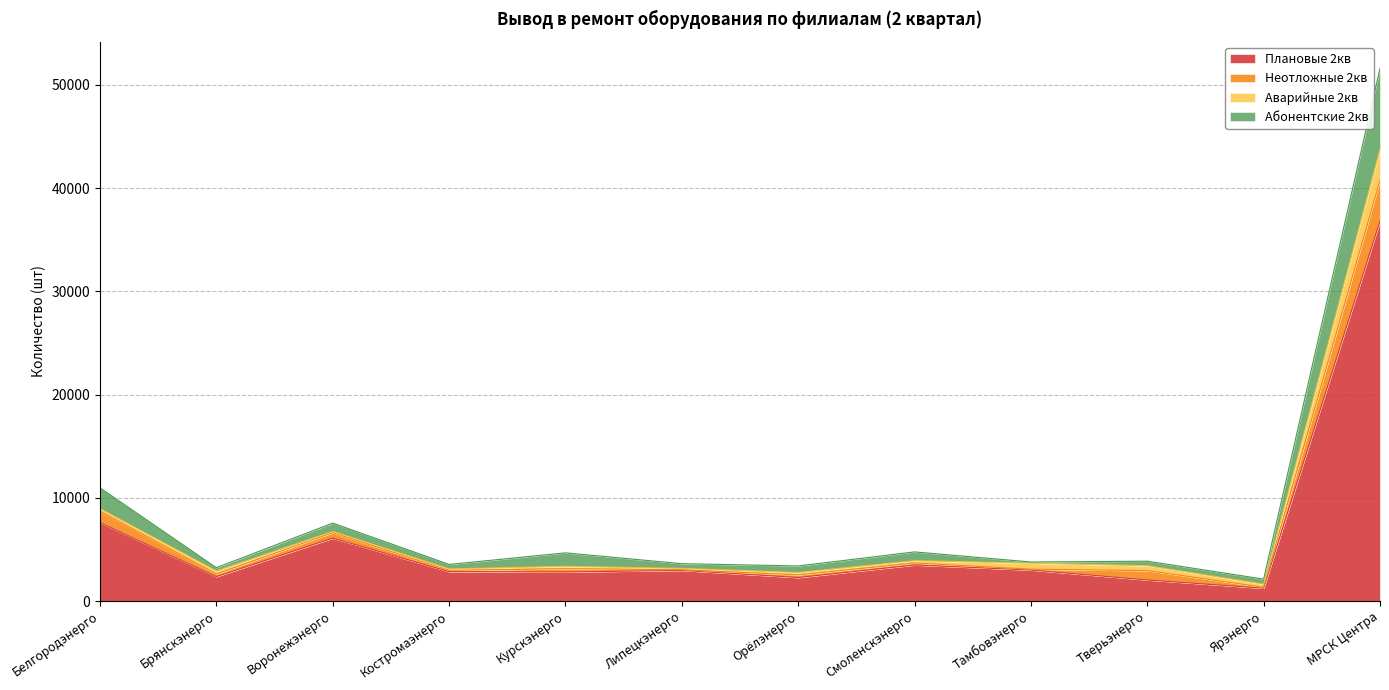

True or false: Плановые 2кв has a value of 17466 at МРСК Центра.

False